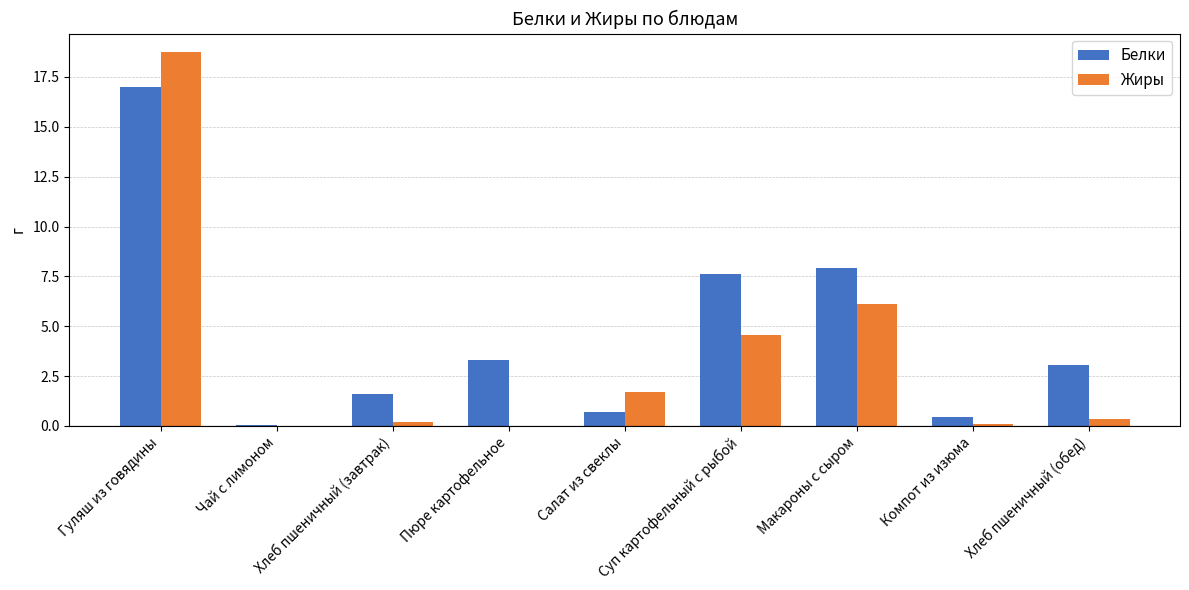

The Белки series shows 0.7 at Салат из свеклы. True or false?

True